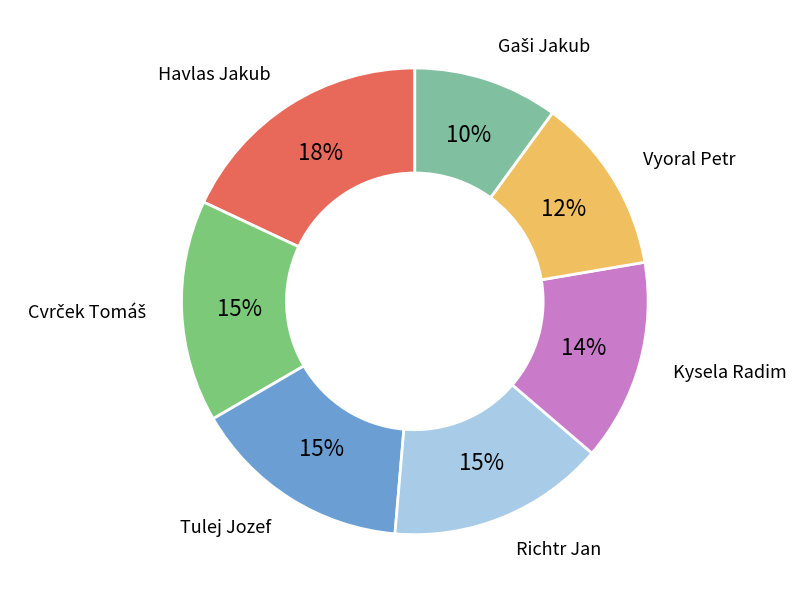

Is Havlas Jakub the majority of the pie?

No